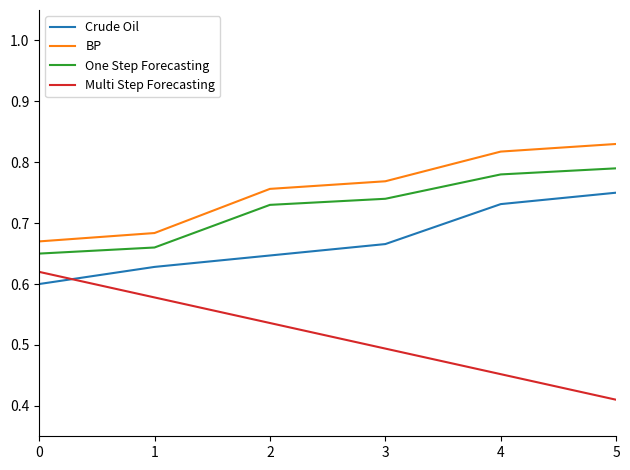

Count the One Step Forecasting values in the range 0 to 1.

6